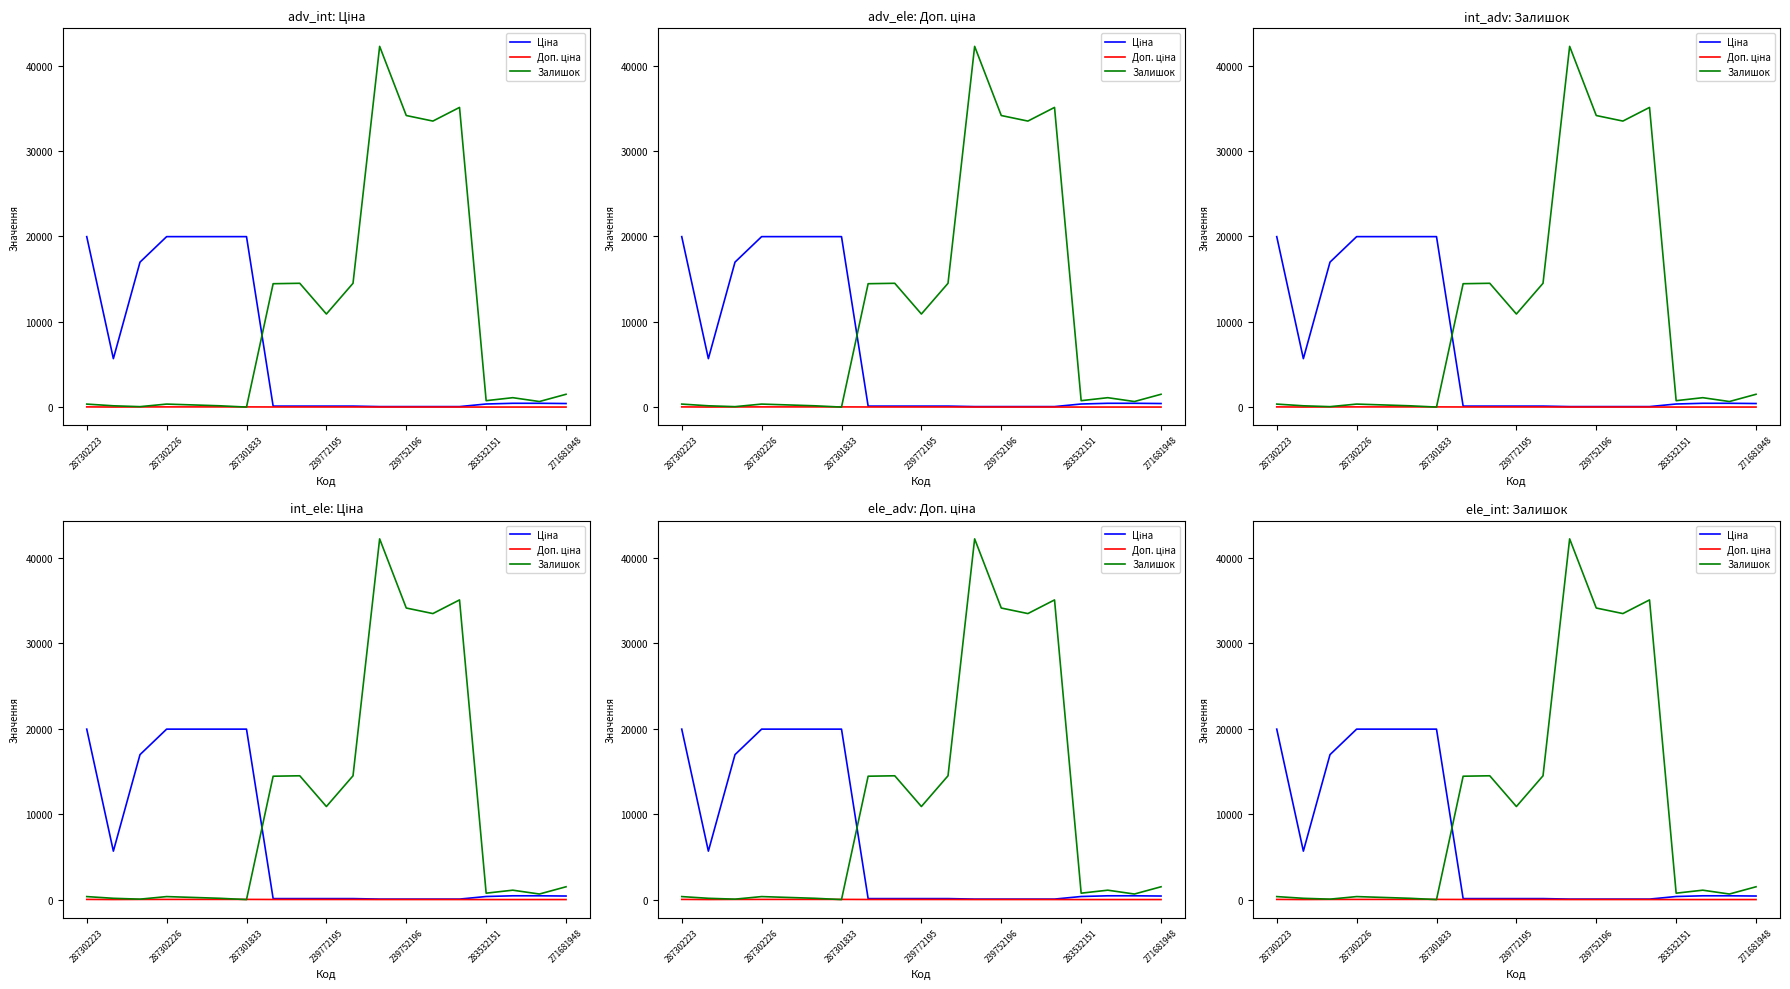

In Залишок, how many points are higher than both neighbors (excluding endpoints)?

5